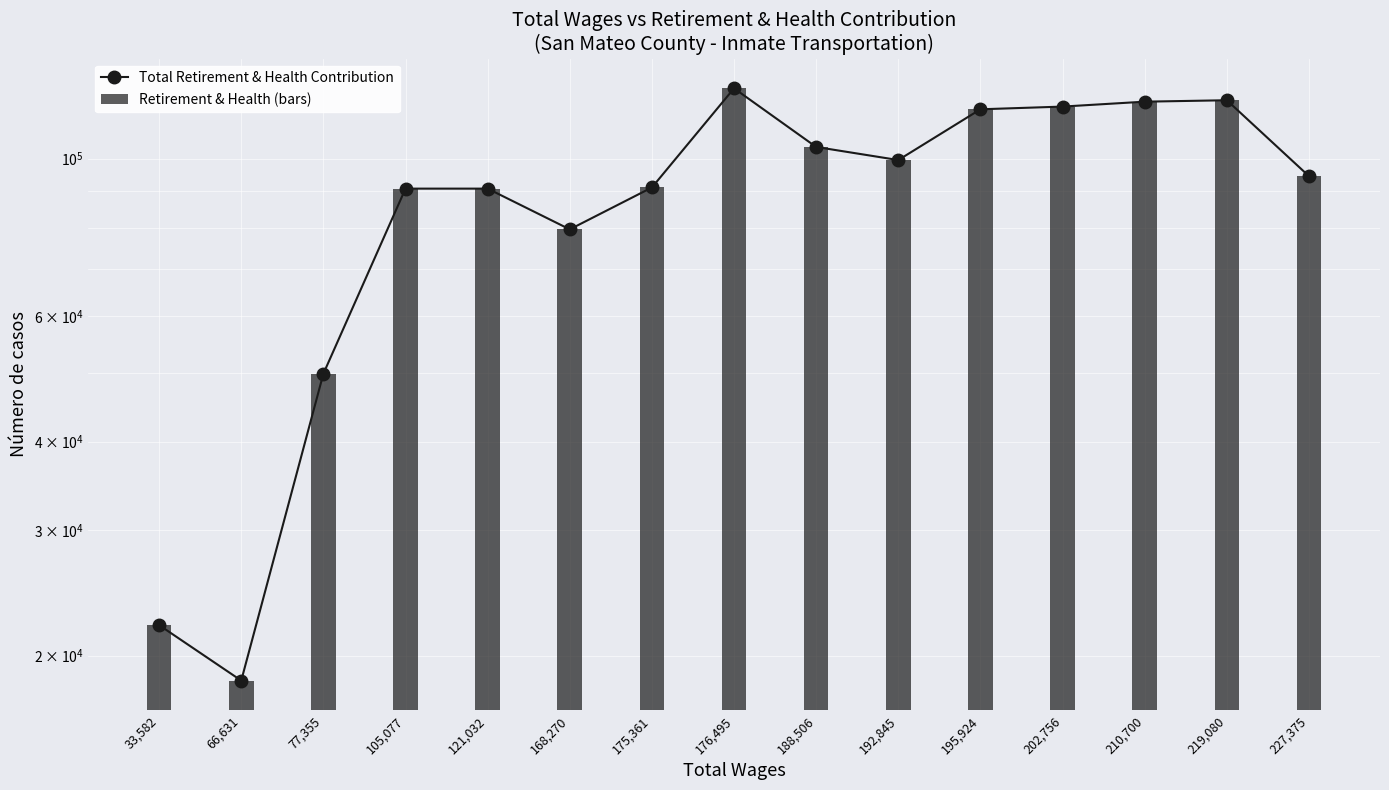

Is it true that Total Retirement & Health Contribution equals 181276 at 195,924?

False